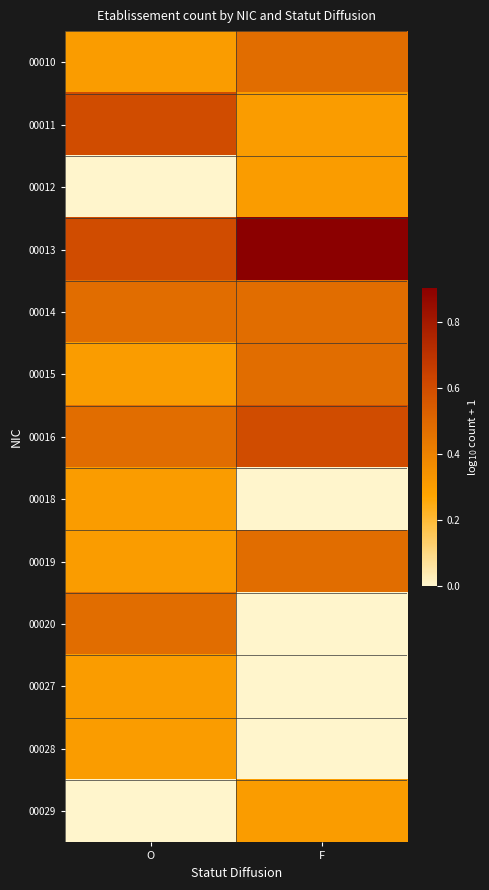

Which category has the lowest value across all series?

O